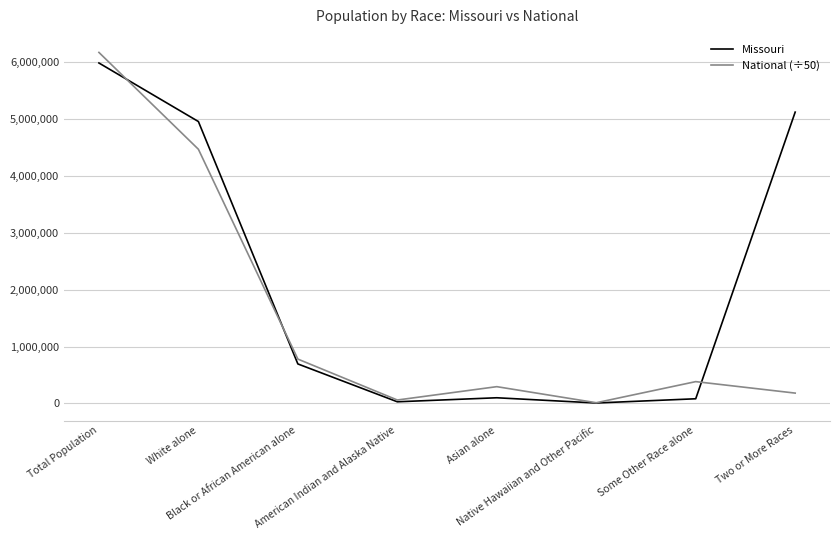

Rank the series by their average value, from lowest to highest.

National (÷50), Missouri